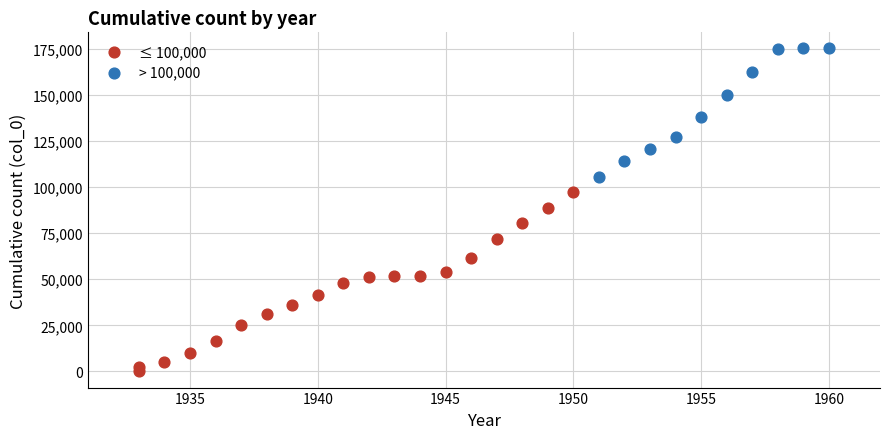

Which series contains the highest Y value?

> 100,000